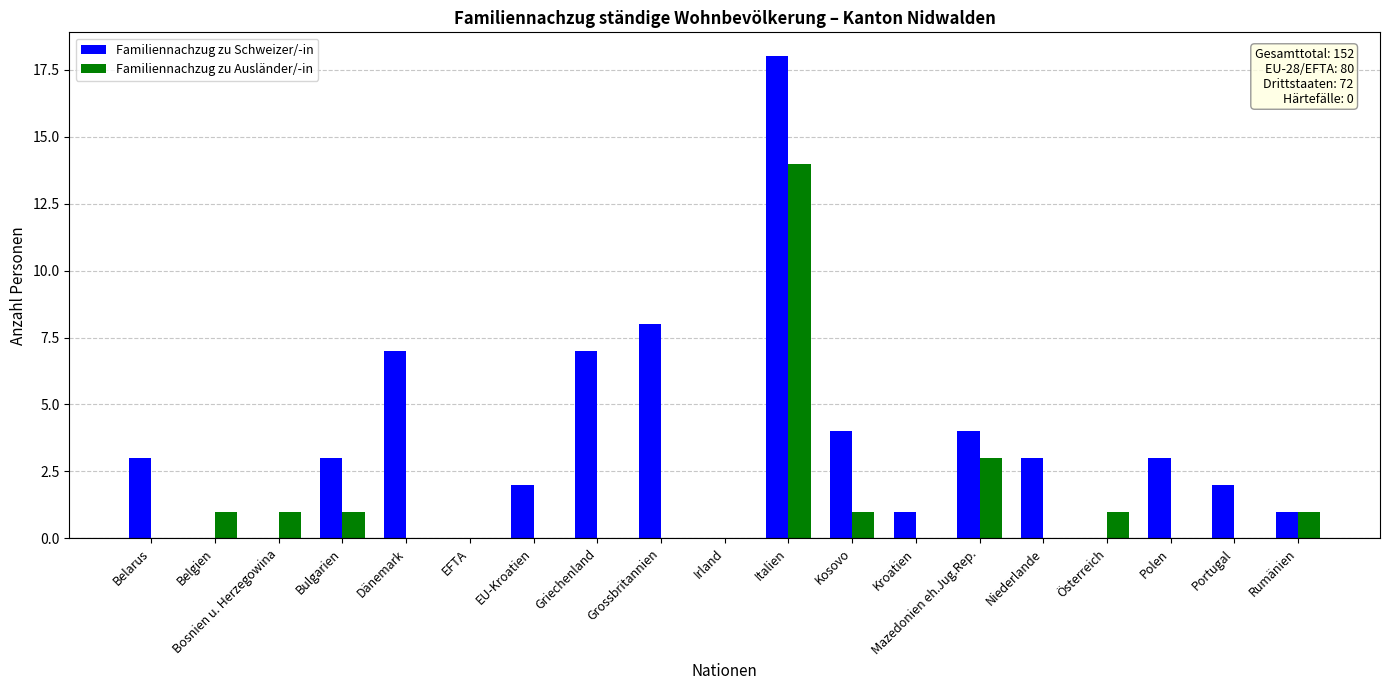

Reading right to left, extract all data points from this chart.

Familiennachzug zu Schweizer/-in: 1	2	3	0	3	4	1	4	18	0	8	7	2	0	7	3	0	0	3
Familiennachzug zu Ausländer/-in: 1	0	0	1	0	3	0	1	14	0	0	0	0	0	0	1	1	1	0